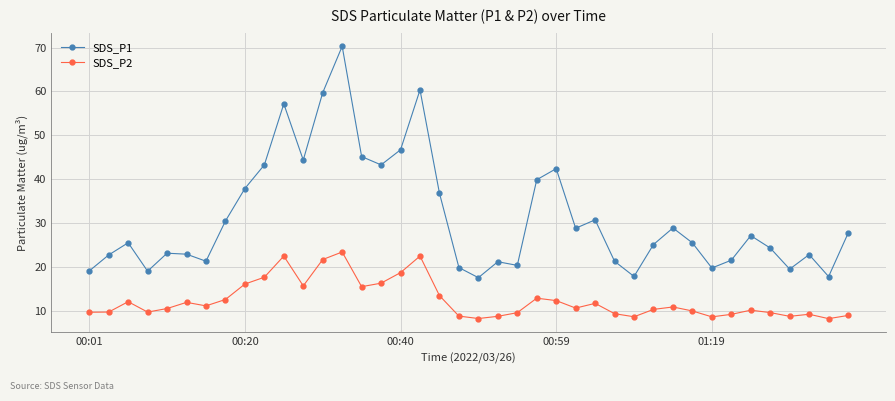

What is the value of the SDS_P2 point at the 2nd from the left?

9.8